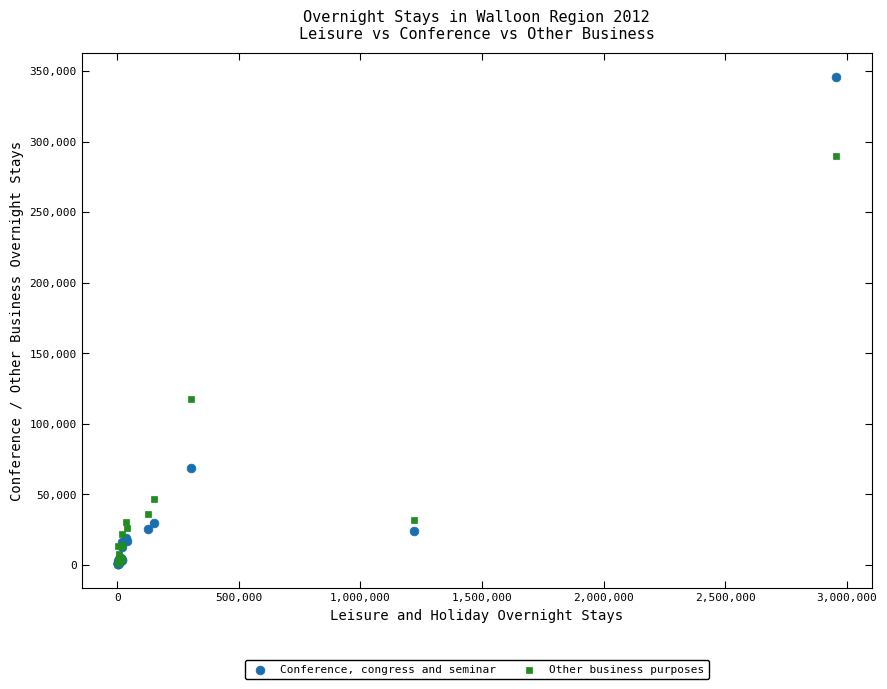

What are all the series names shown in the legend?

Conference, congress and seminar, Other business purposes